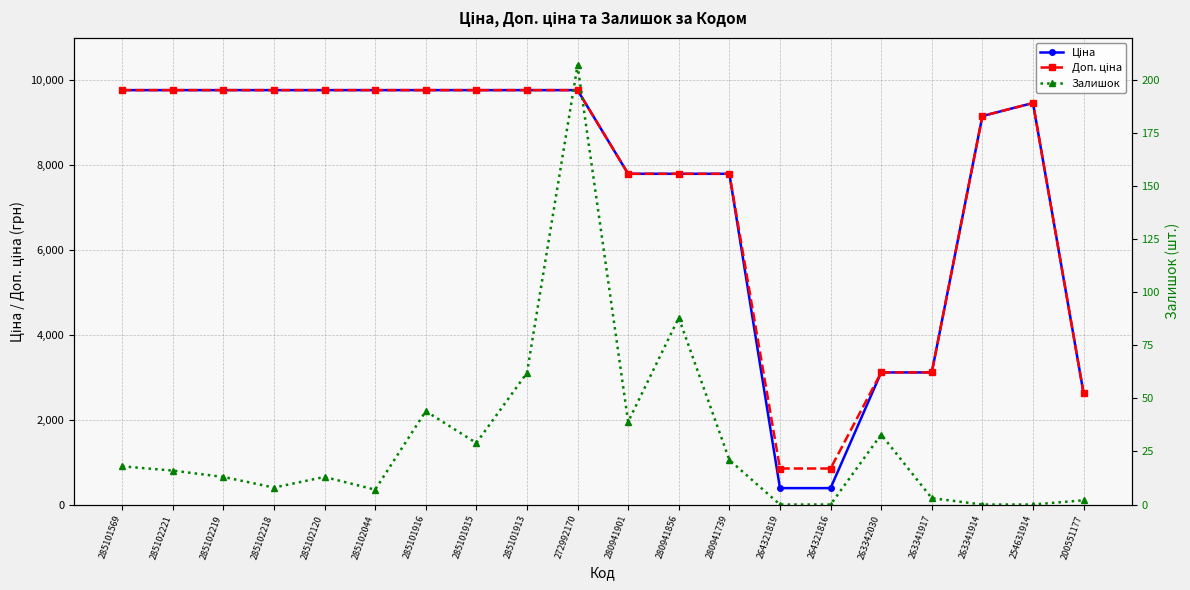

True or false: Залишок and Доп. ціна intersect in this chart.

False